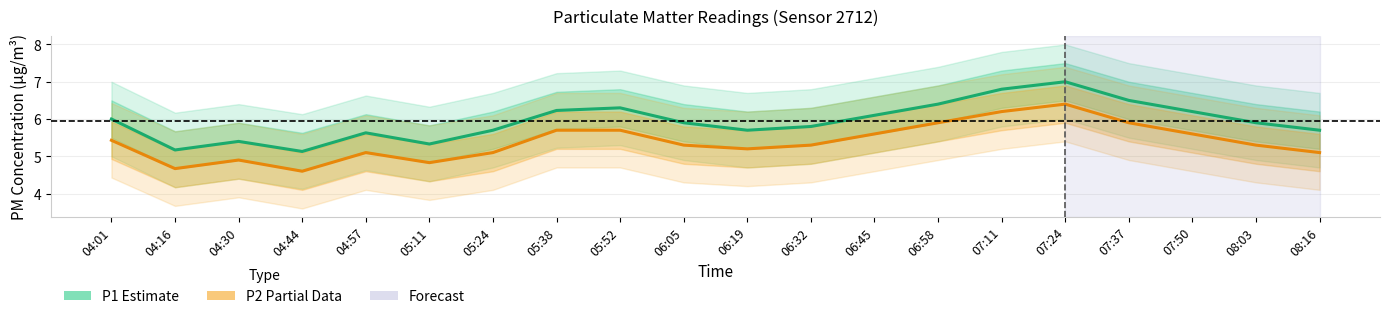

What is the difference between the P2 (Partial Data) values at 04:16 and 08:03?

0.6